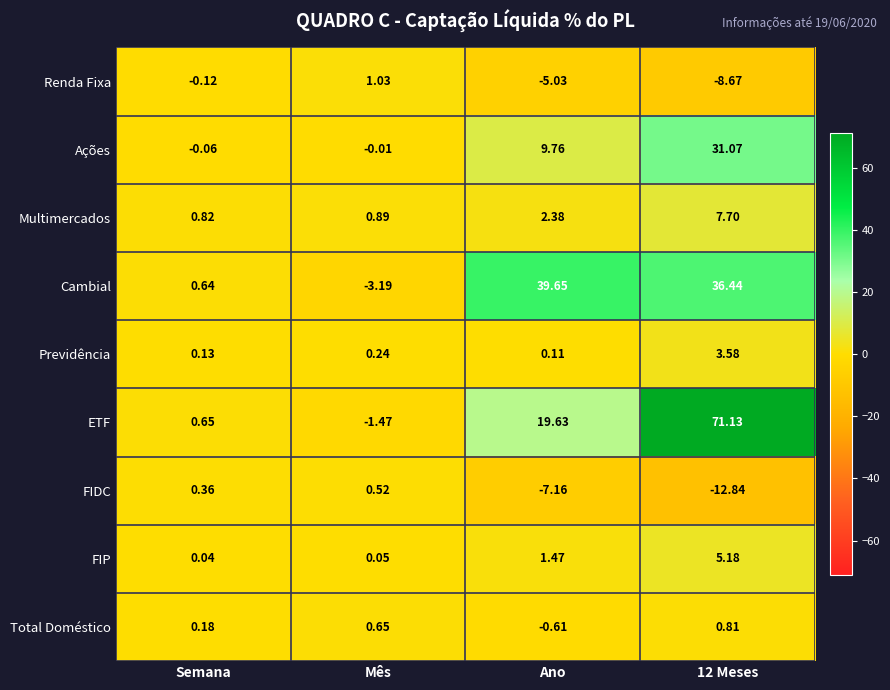

At which category is the sum across all series the highest?

12 Meses